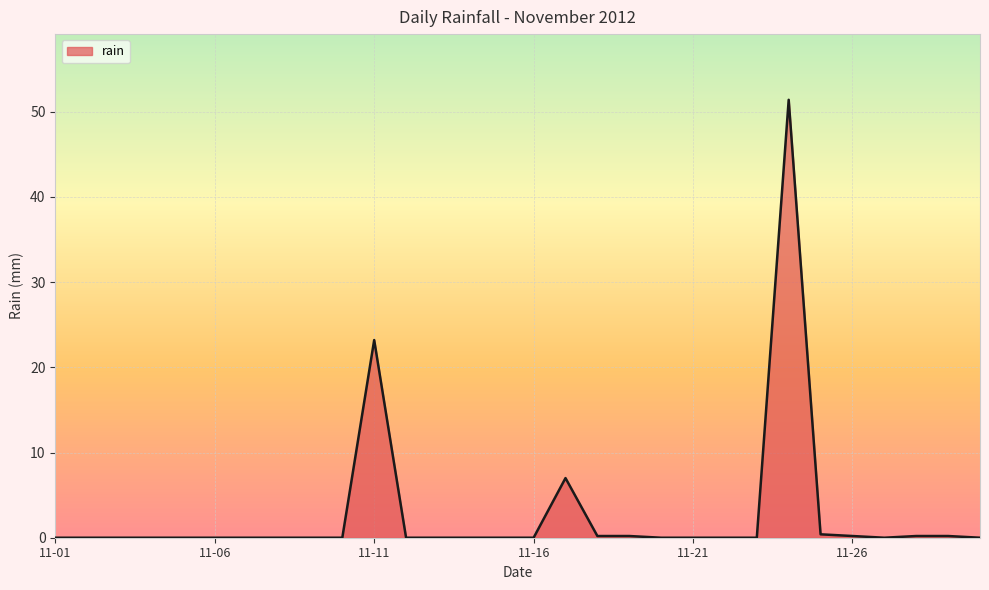

What is the greatest value displayed?

51.4